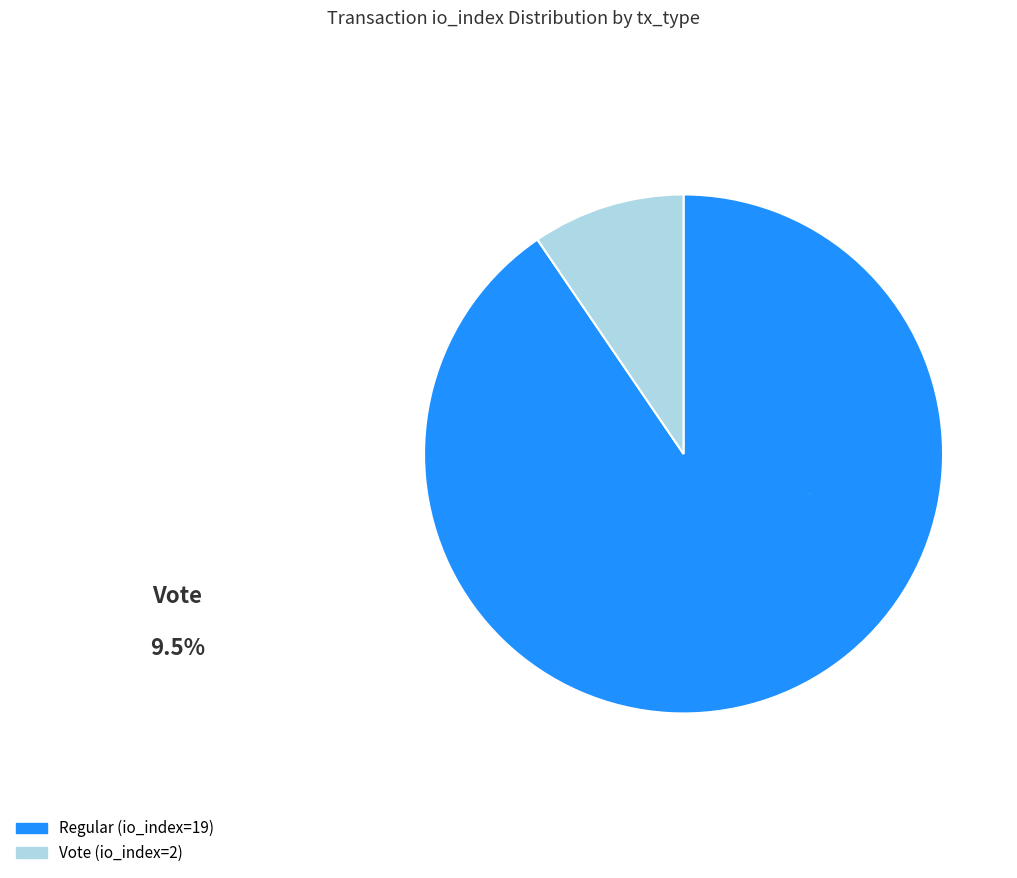

Combined, do Regular (io_index=19) and Vote (io_index=2) account for over 50%?

Yes